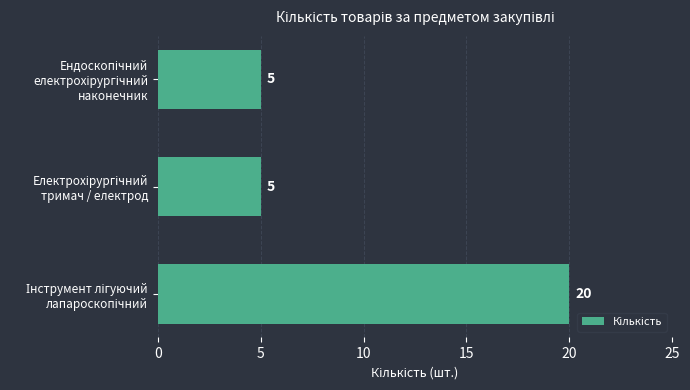

Does the chart contain stacked bars?

No